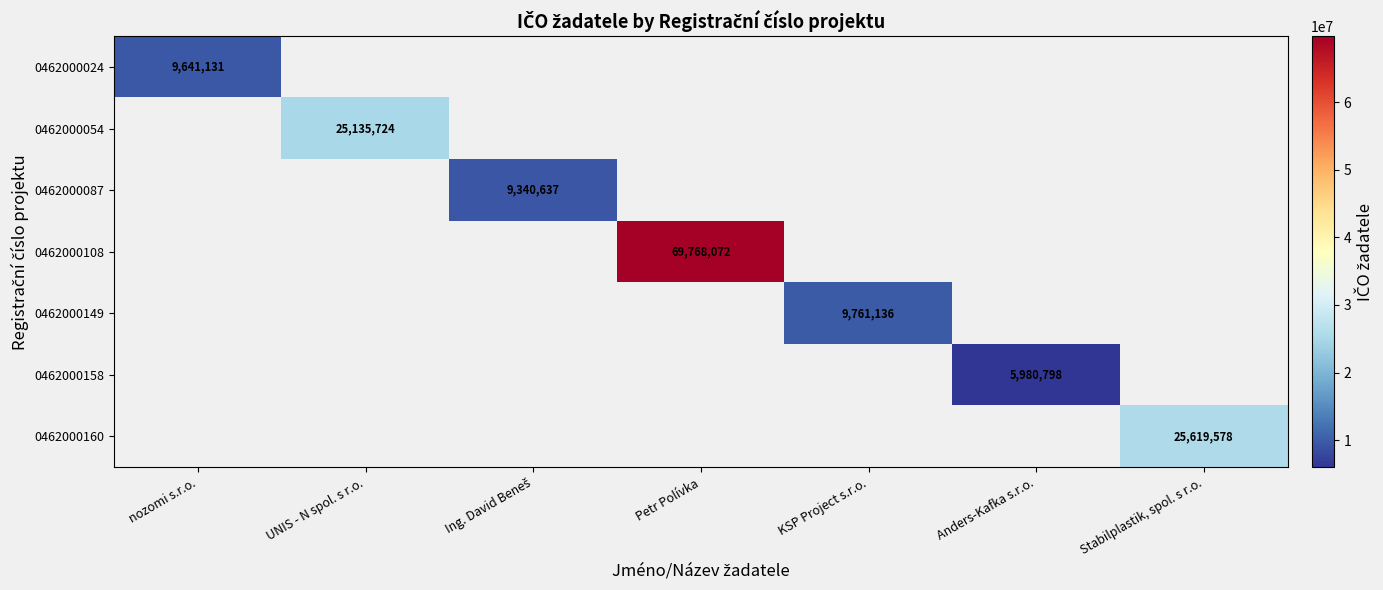

True or false: 0462000024 has a value of 3163402 at nozomi s.r.o..

False